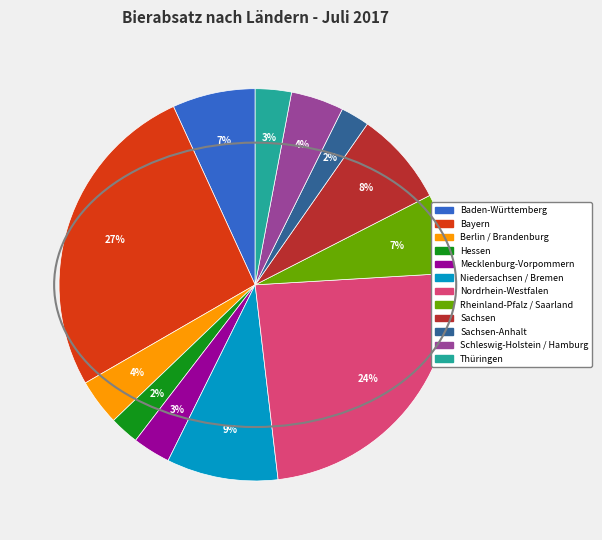

To the nearest percent, what is the average slice percentage?

8%